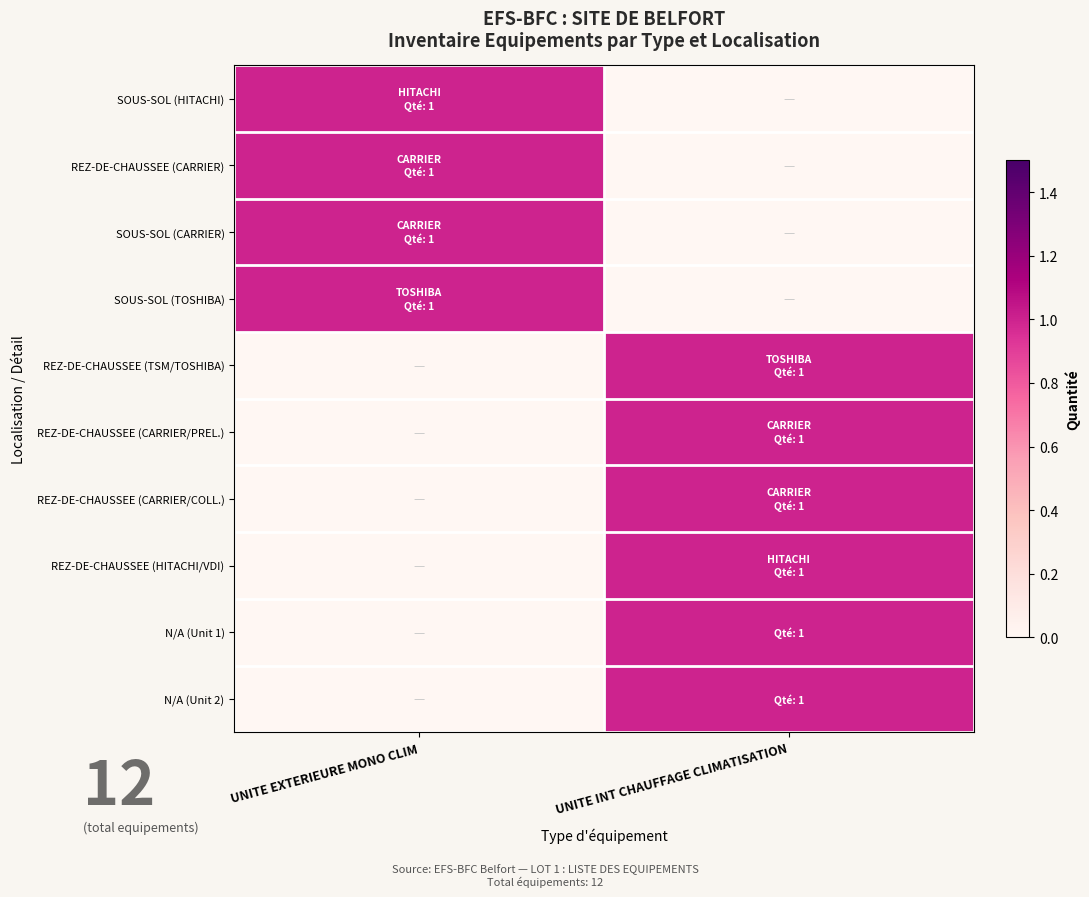

Between UNITE EXTERIEURE MONO CLIM and UNITE INT CHAUFFAGE CLIMATISATION, which is larger?

UNITE EXTERIEURE MONO CLIM